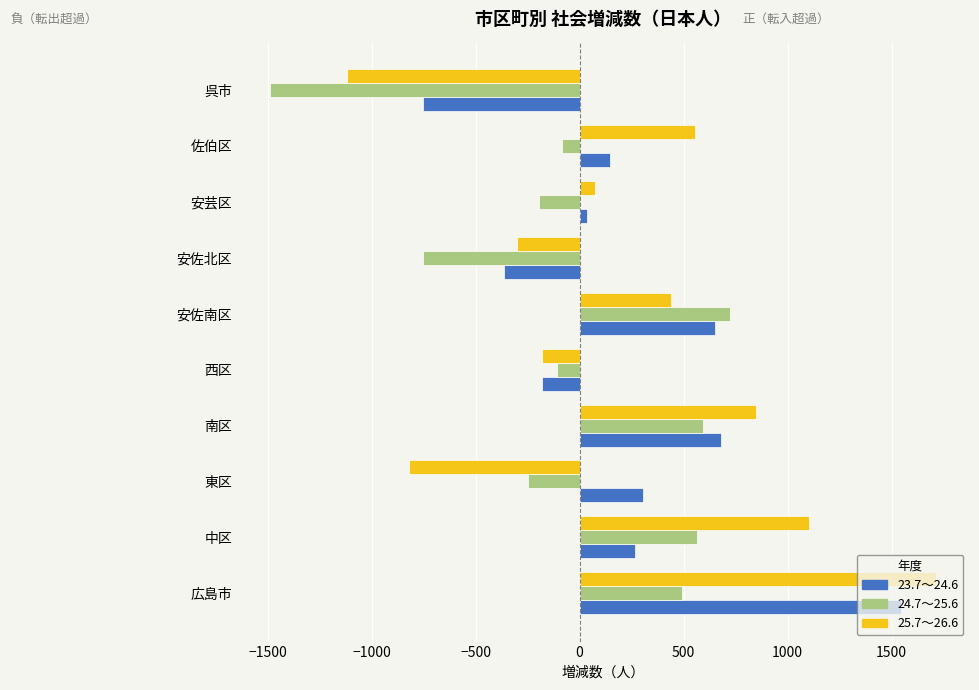

The value of 25.7～26.6 at 安芸区 is 72. True or false?

True